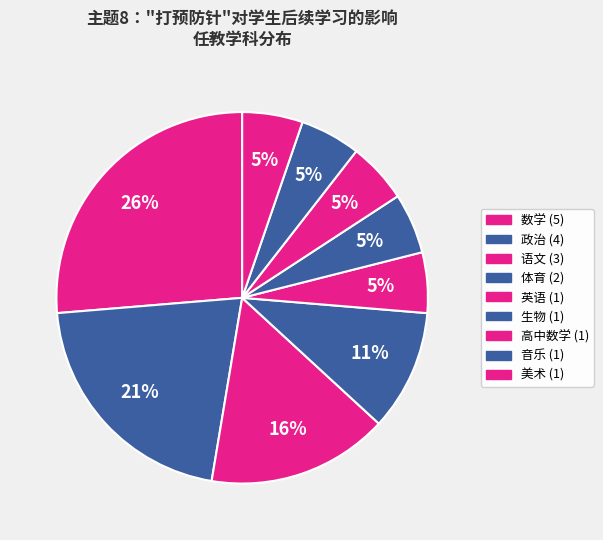

Count the number of slices in the pie.

9